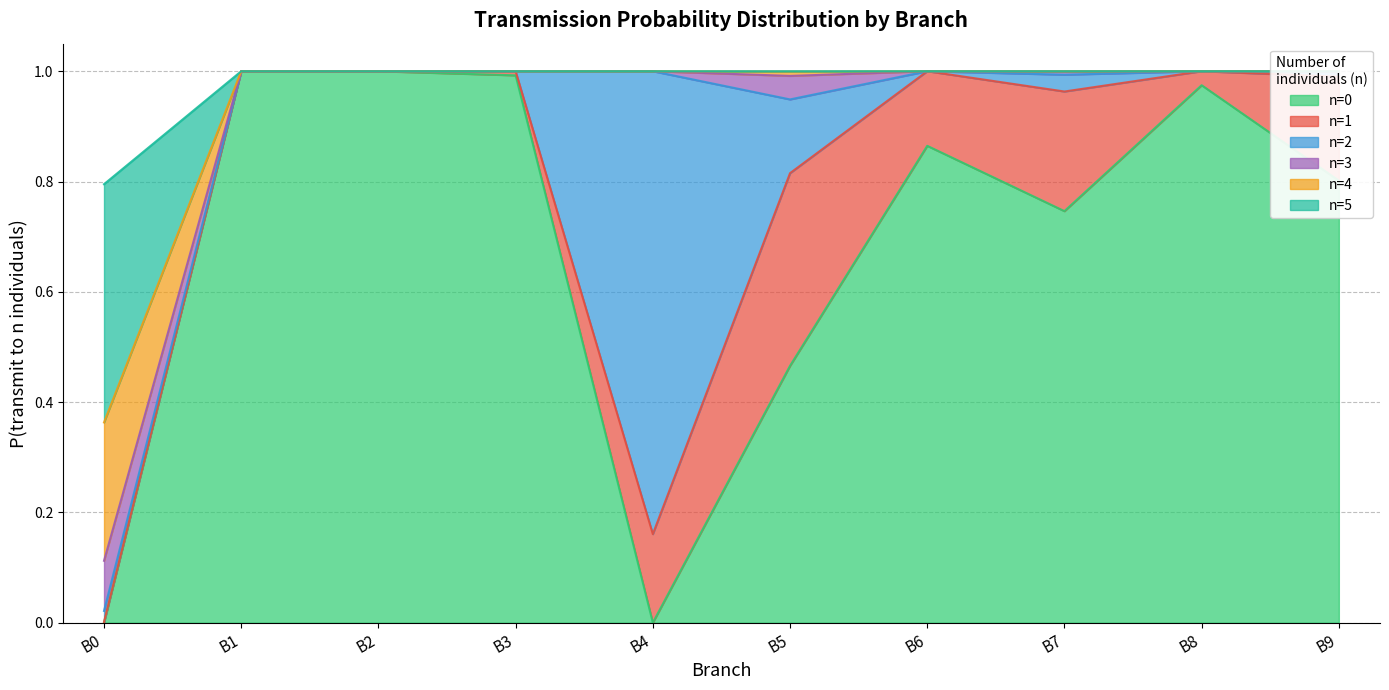

The value of n=0 at B2 is 1.0. True or false?

True